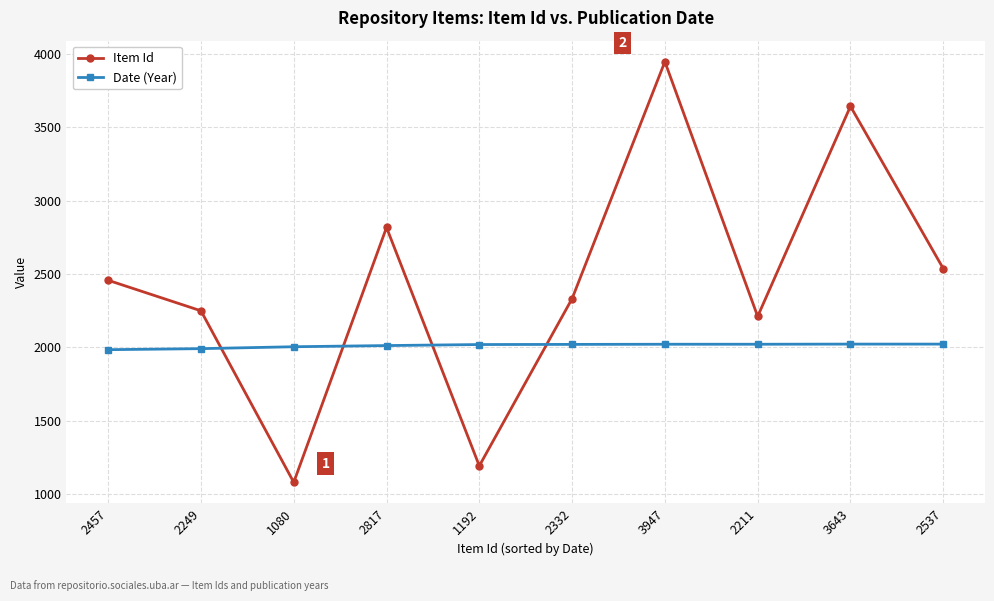

Rank the series by their average value, from lowest to highest.

Date (Year), Item Id